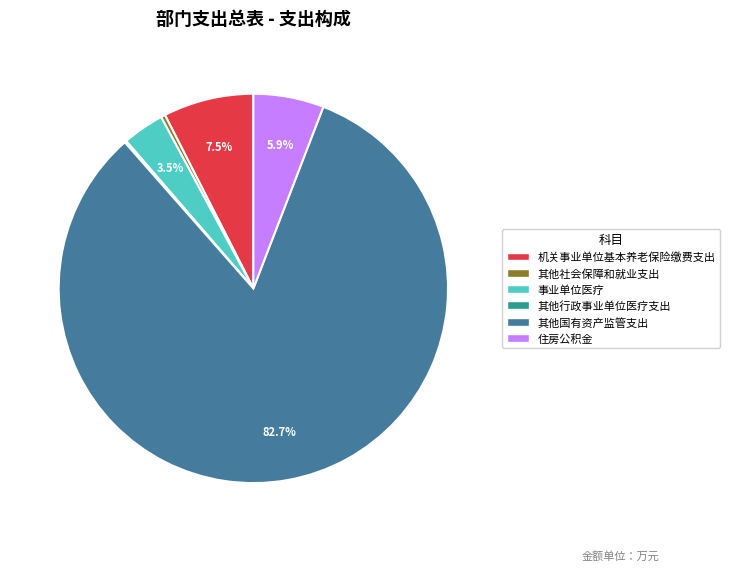

Is the sum of 其他国有资产监管支出 and 住房公积金 greater than half?

Yes